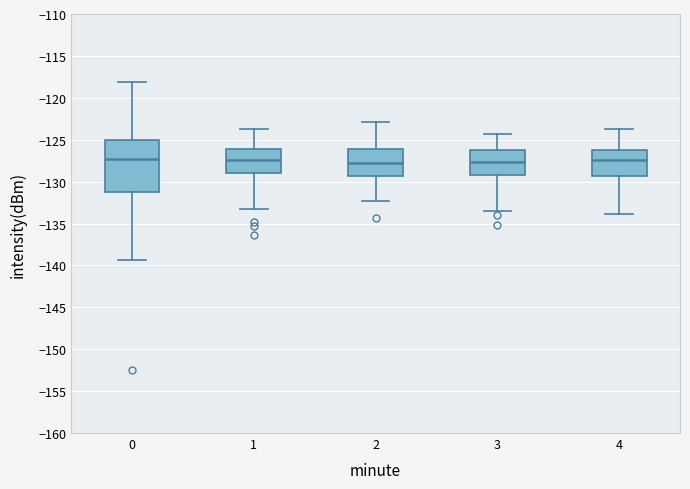

Reading left to right, transcribe this box plot: for each box, give where its median line is, the range the box spans, and where its two whiskers end, as read against the y-axis. The values are not printed on the chart, so give them approximately, as read against the axis.

0: median -127.0, box -131.0 to -125.0, whiskers -139.5 to -118.0
1: median -127.5, box -129.0 to -126.0, whiskers -133.5 to -124.0
2: median -128.0, box -129.5 to -126.0, whiskers -132.5 to -123.0
3: median -127.5, box -129.0 to -126.0, whiskers -133.5 to -124.5
4: median -127.5, box -129.5 to -126.5, whiskers -134.0 to -124.0